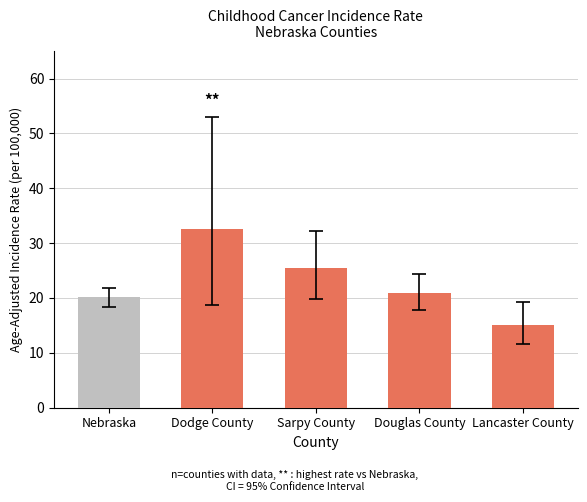

The chart shows a value of 20.5 at Dodge County. True or false?

False